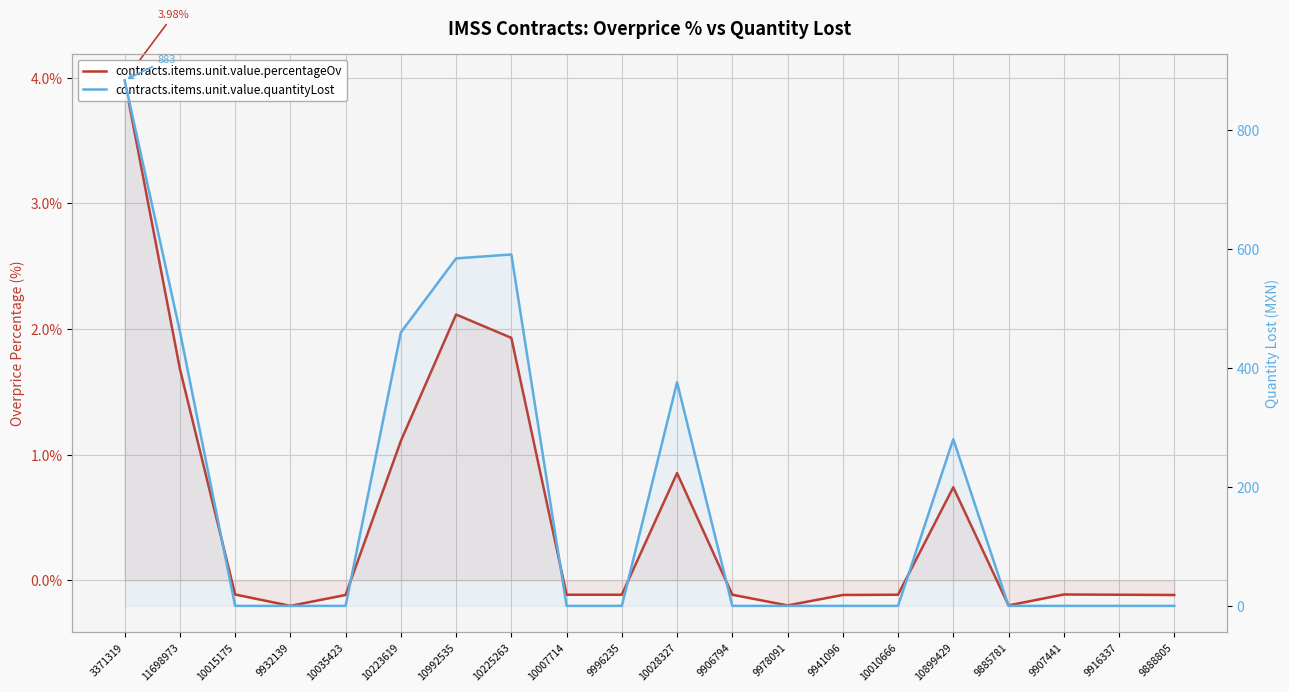

What is the total value across all series at 9906794?

-0.1